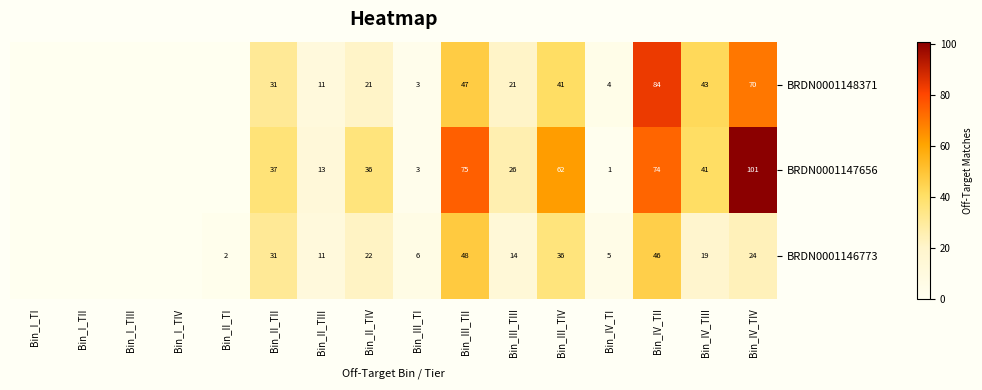

What is the sum of the BRDN0001148371 values at Bin_III_TIII and Bin_IV_TIII?

64